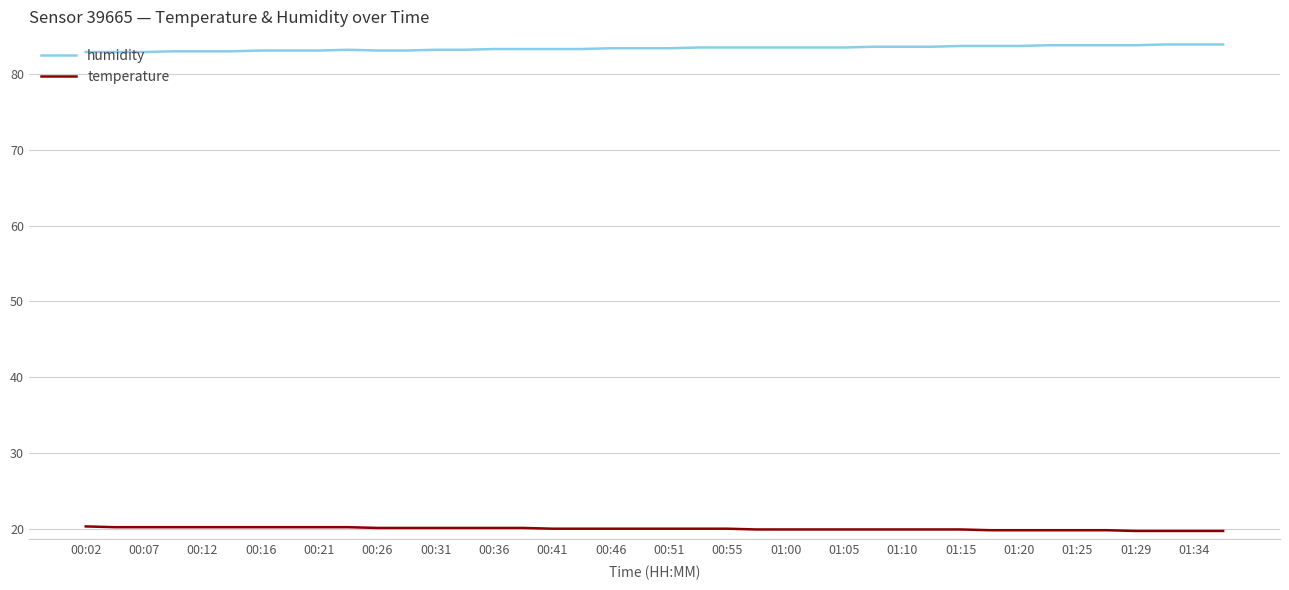

List the series in order of their peak value, lowest first.

temperature, humidity